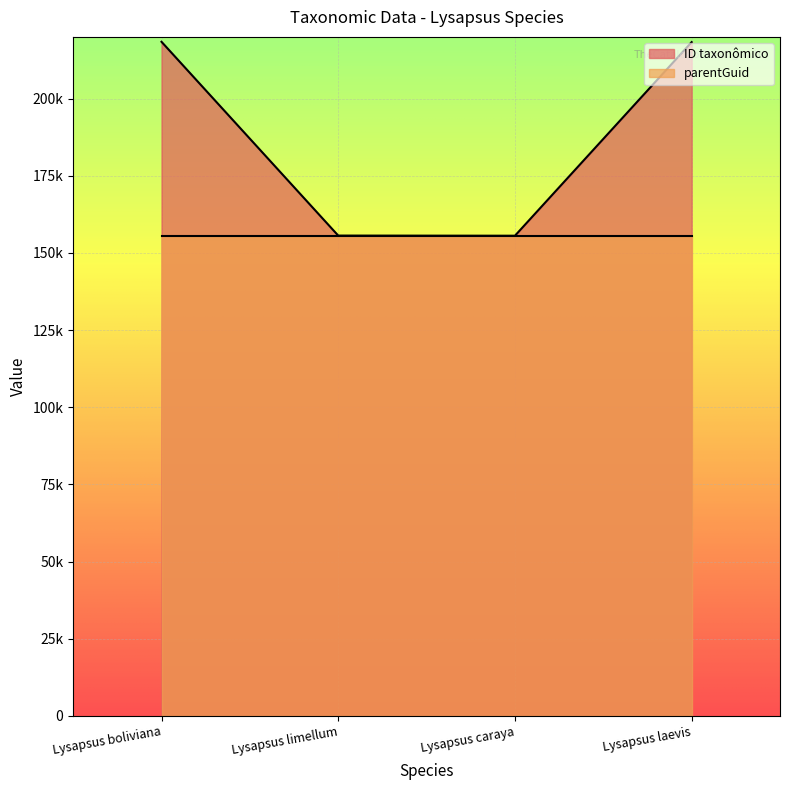

Is it true that the value at Lysapsus limellum is 261846?

False